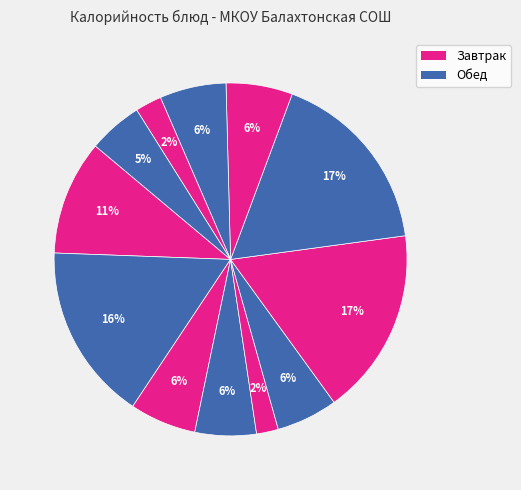

Count the number of slices in the pie.

12